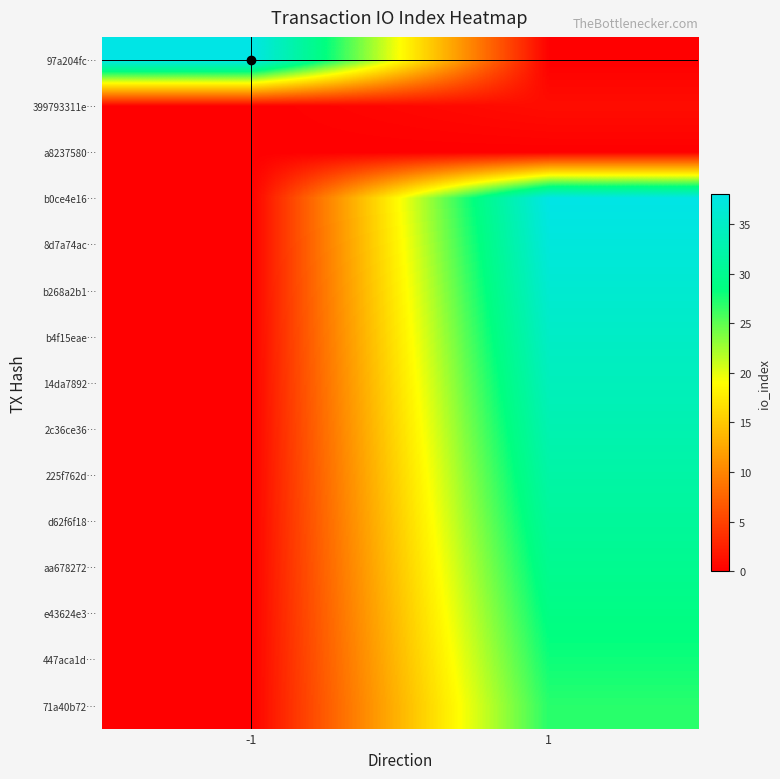

Reading left to right, transcribe all the data shown in this chart.

97a204fc…: -1=38	1=0
399793311e…: -1=0	1=1
a8237580…: -1=0	1=0
b0ce4e16…: -1=0	1=38
8d7a74ac…: -1=0	1=37
b268a2b1…: -1=0	1=36
b4f15eae…: -1=0	1=35
14da7892…: -1=0	1=34
2c36ce36…: -1=0	1=33
225f762d…: -1=0	1=32
d62f6f18…: -1=0	1=31
aa678272…: -1=0	1=30
e43624e3…: -1=0	1=29
447aca1d…: -1=0	1=28
71a40b72…: -1=0	1=27